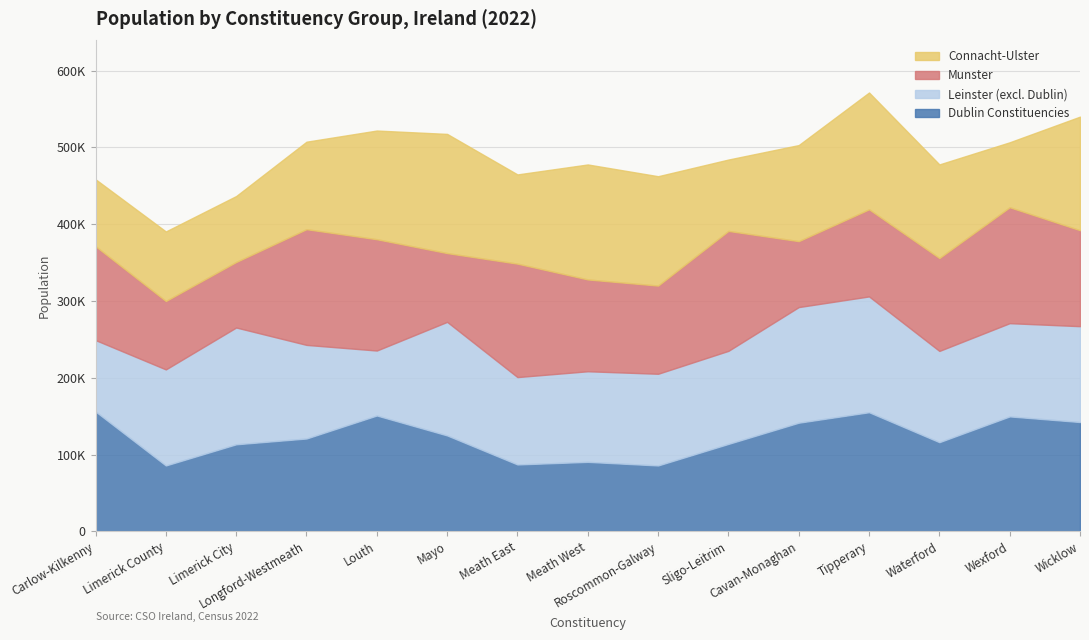

What is the label of the 15th point from the right?

Carlow-Kilkenny